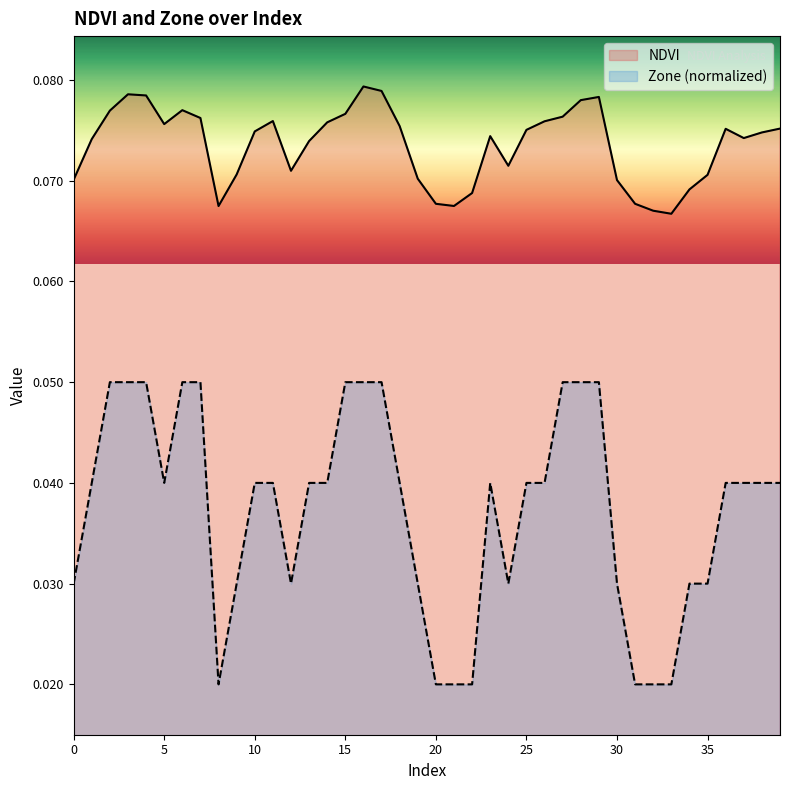

How many interior local peaks does the Zone (normalized) series have?

1